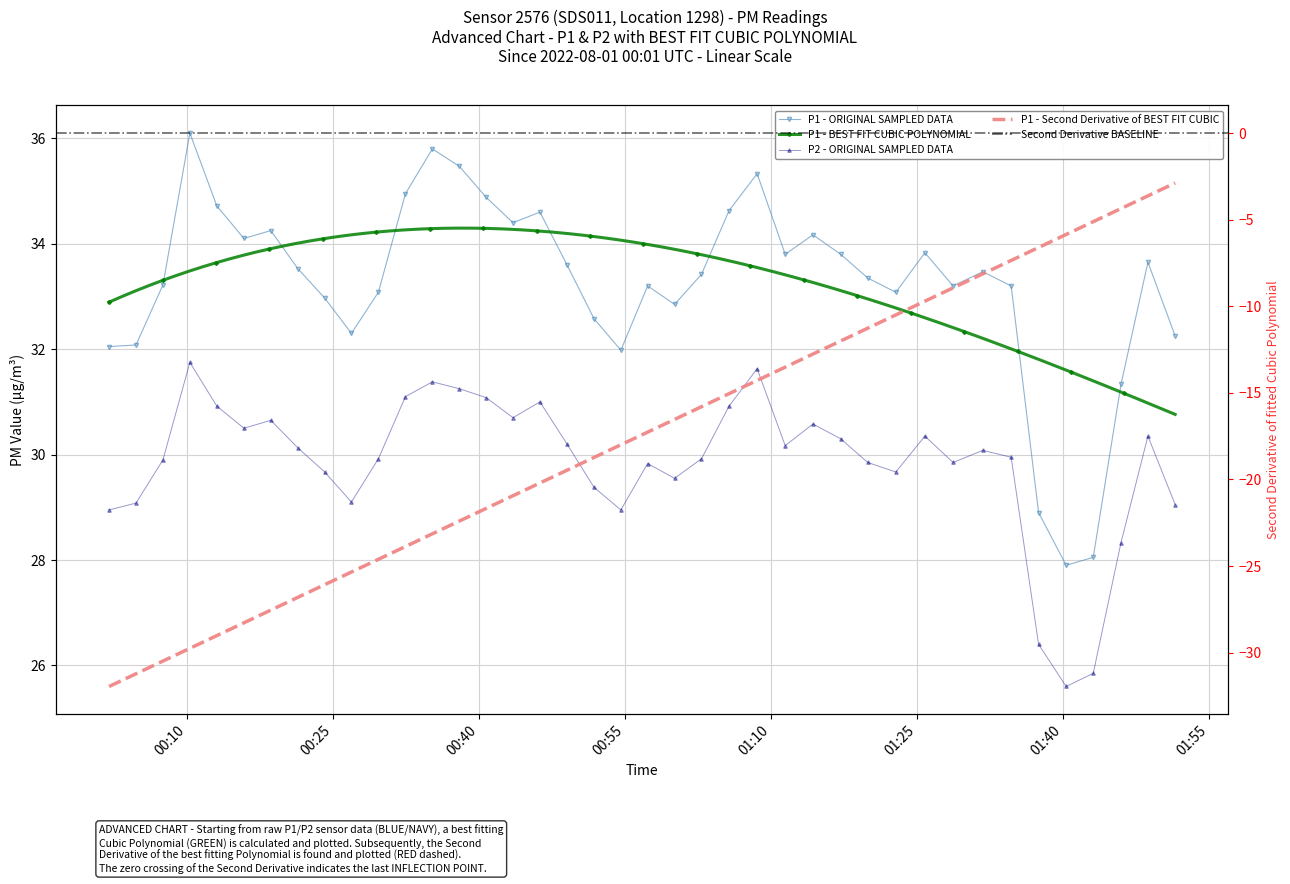

In P2, how many points are lower than both neighbors (excluding endpoints)?

9